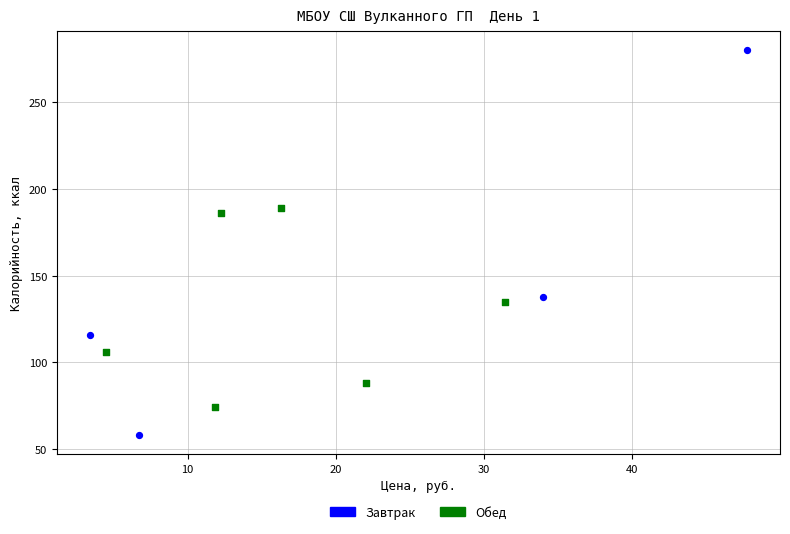

Which series reaches the minimum Y coordinate?

Завтрак